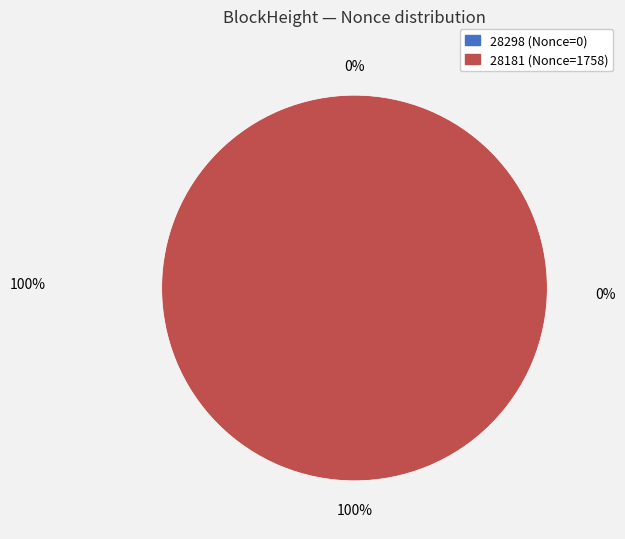

Is there any slice that represents more than half of the pie?

Yes